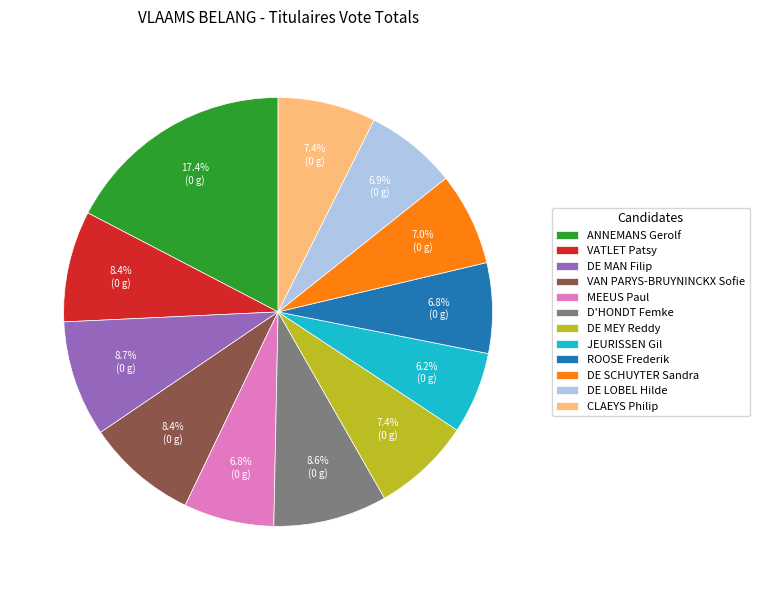

True or false: JEURISSEN Gil accounts for 6% of the total.

True